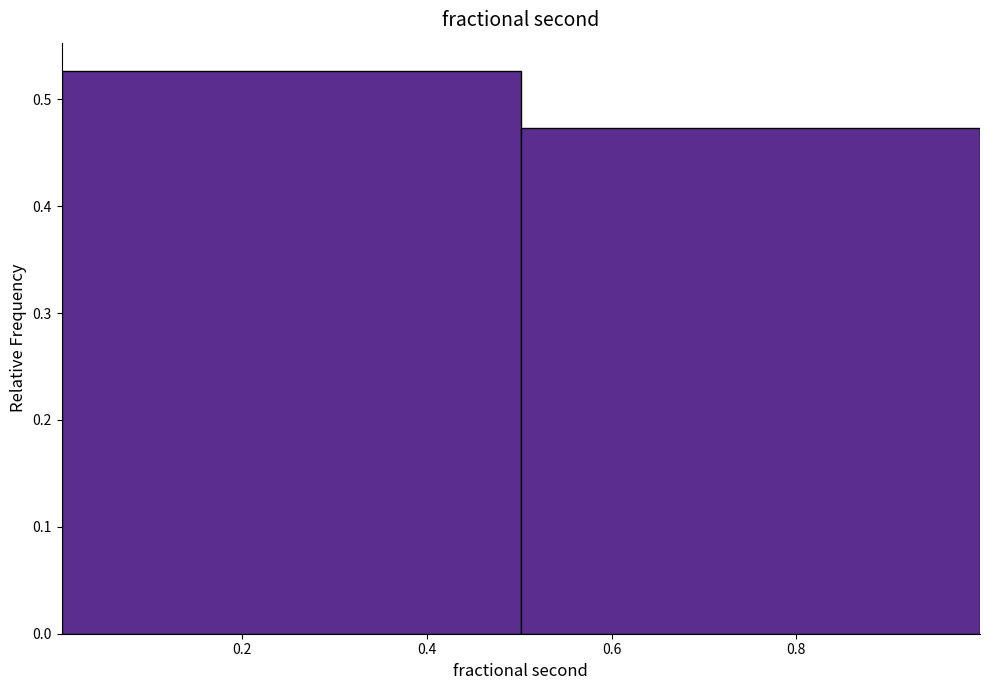

Reading left to right, list every bar in this chart as the range it spans on the x-axis followed by its height. Neither the bar edges nor the heights are printed on the chart, so give them approximately, as read against the axes.

0.0 to 0.5: 0.53
0.5 to 1.0: 0.47